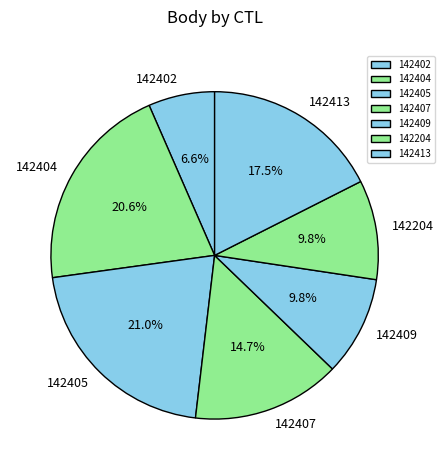

Which slice is the smallest?

142402